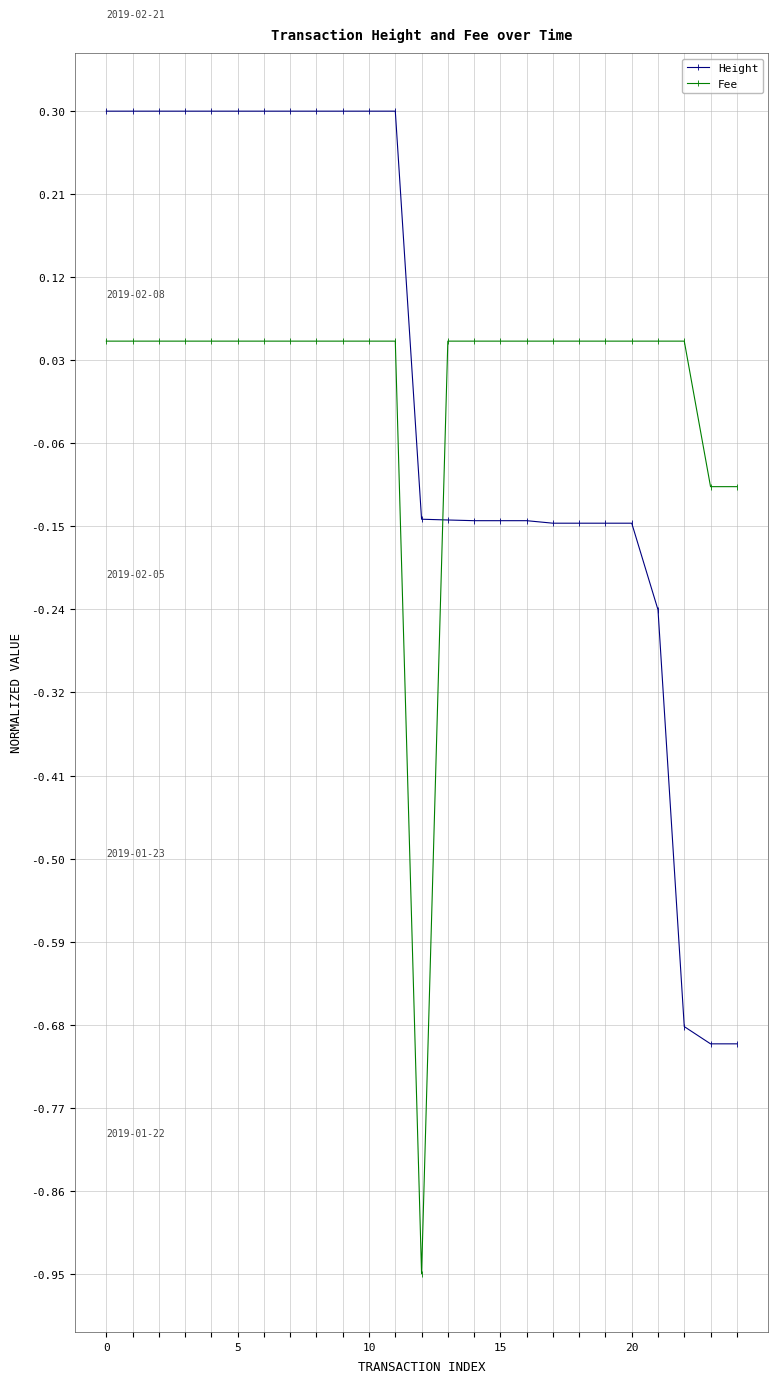

Count the number of data series in this chart.

2